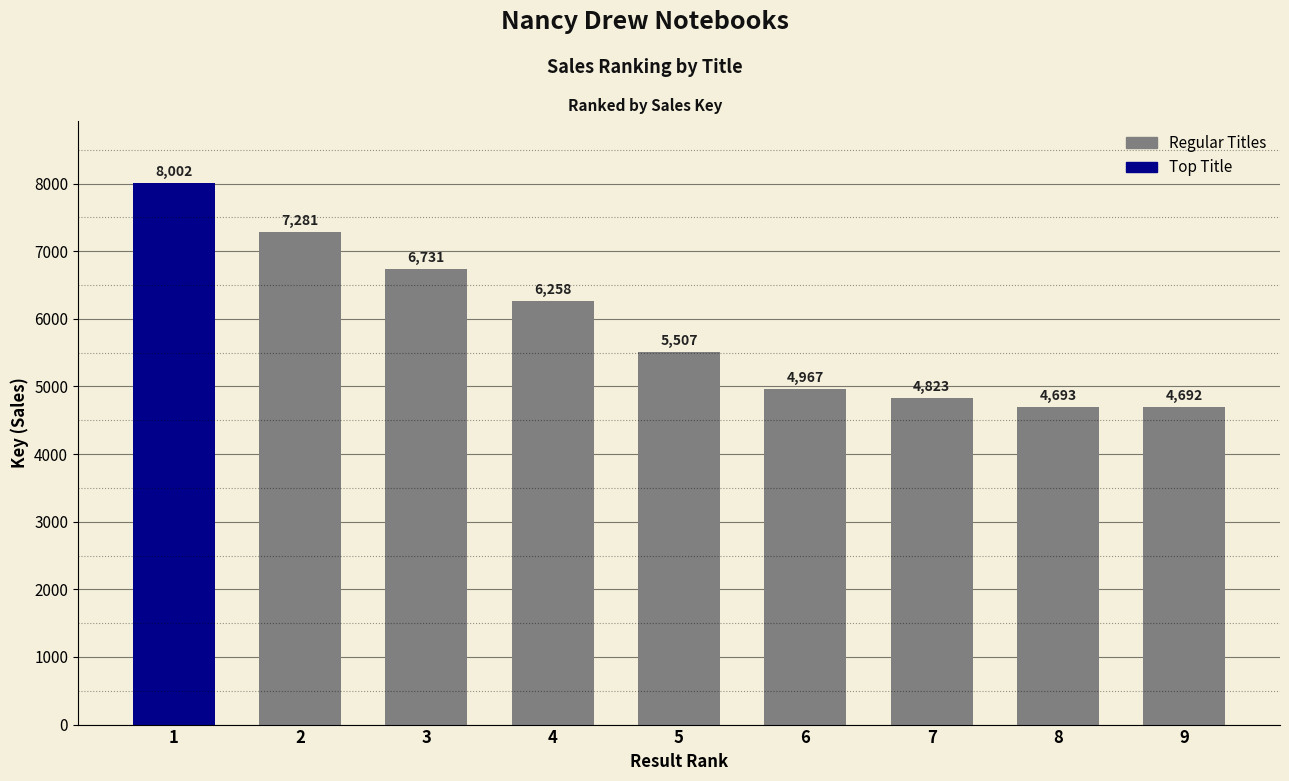

List the labels in order of value, smallest first.

9, 8, 7, 6, 5, 4, 3, 2, 1